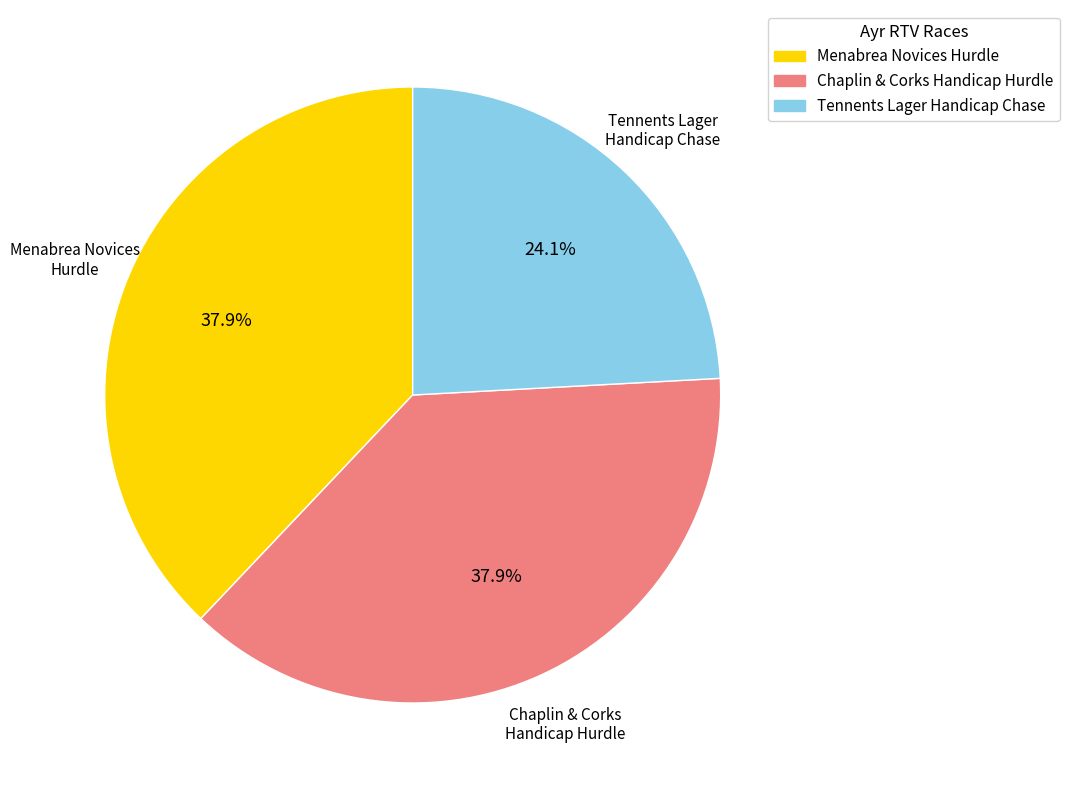

Does any single category account for the majority?

No